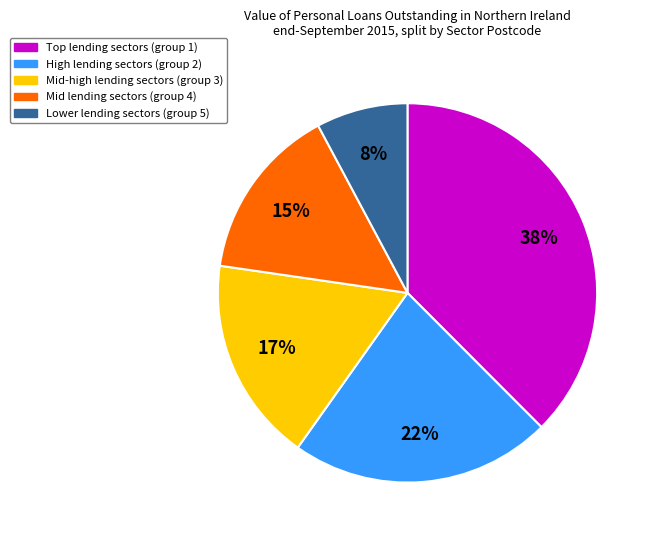

Is there any slice that represents more than half of the pie?

No